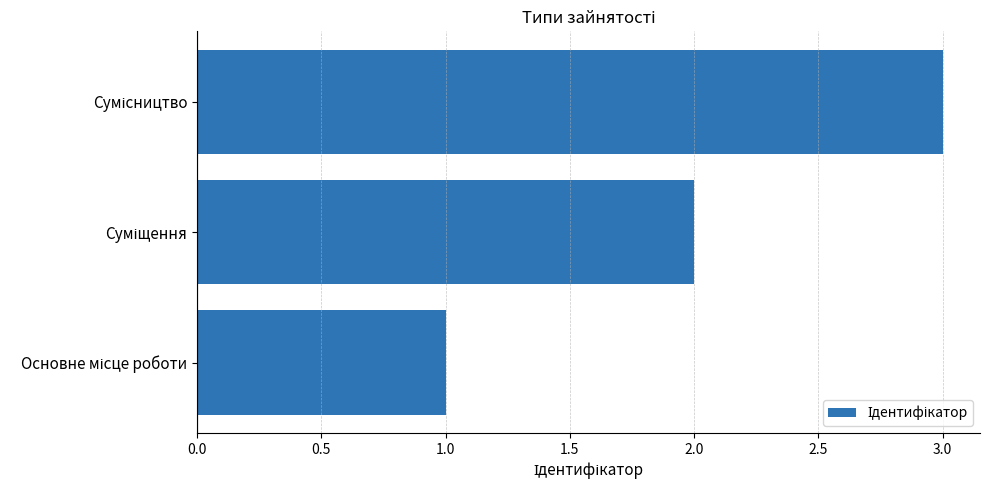

What is the sum of all values?

6